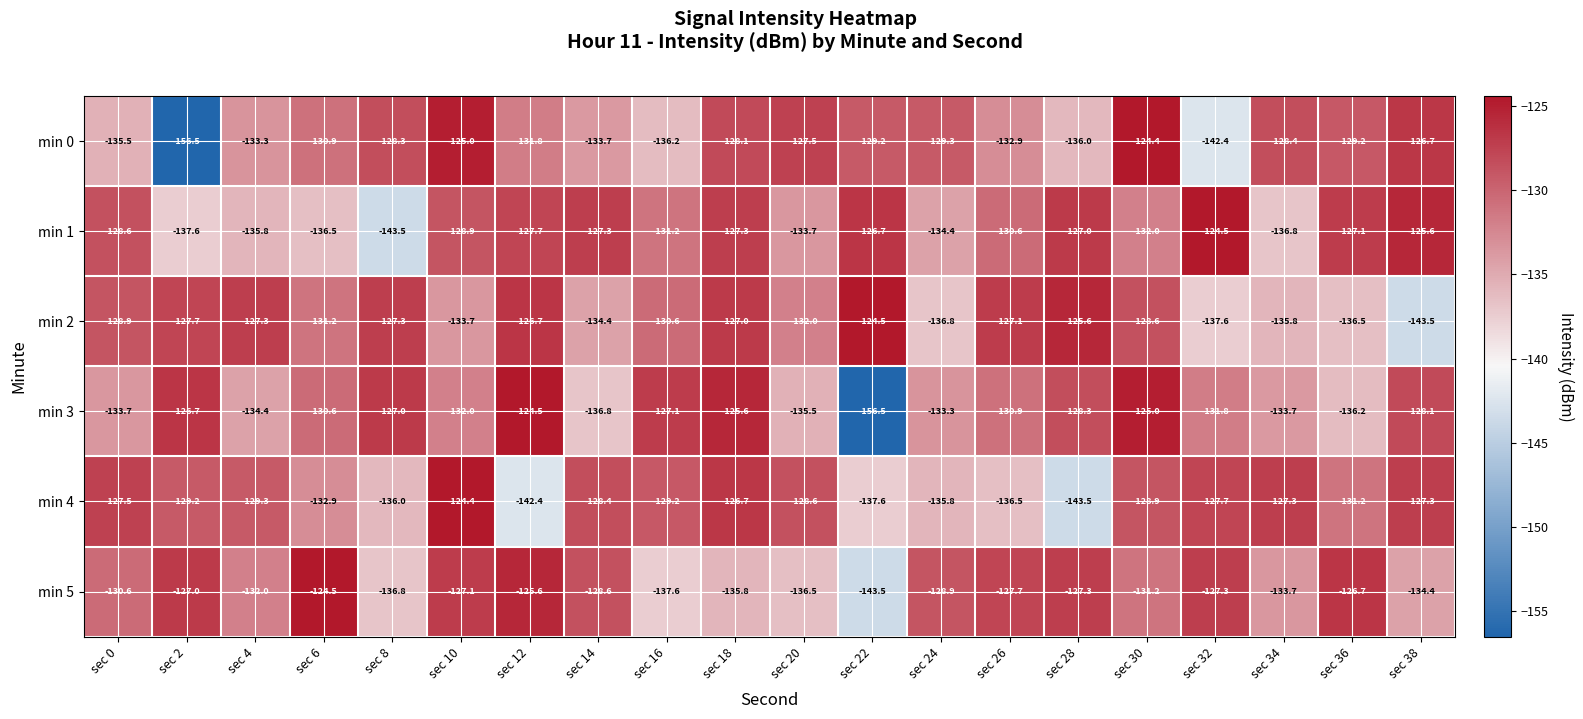

What is the average value of the min 0 series?

-132.3